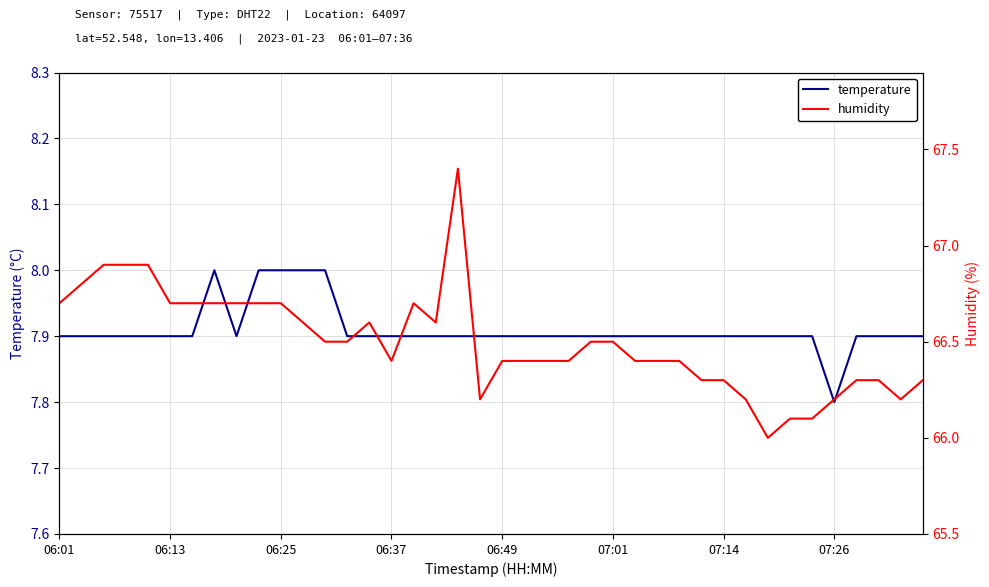

List the series in order of their peak value, lowest first.

temperature, humidity